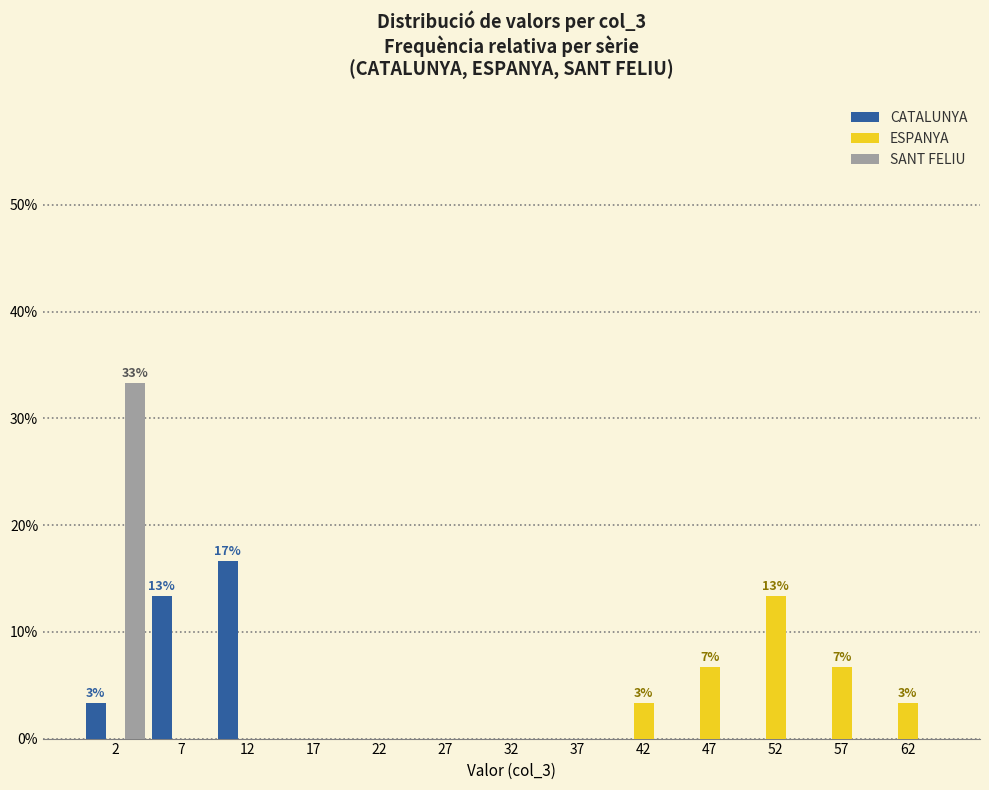

In the ESPANYA series, which range on the x-axis has the tallest bar?

50 to 55